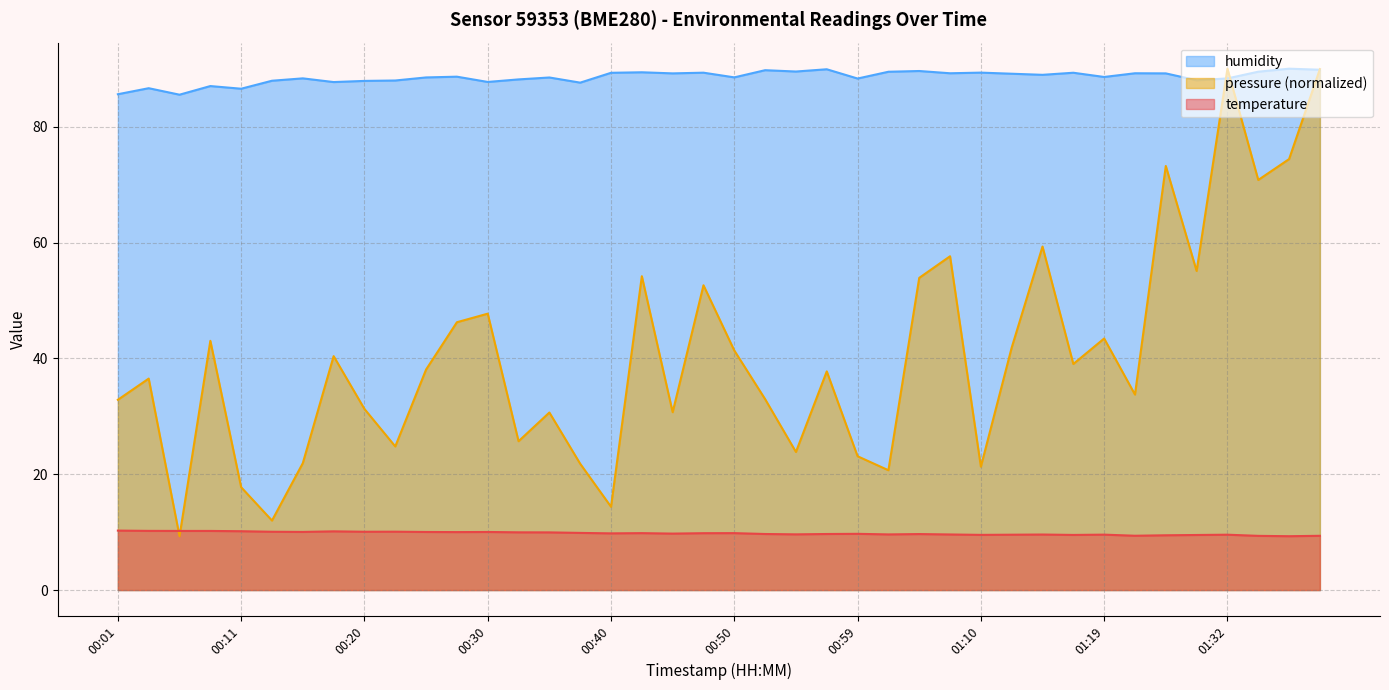

At 00:13, list the series in order from largest to smallest.

humidity, temperature